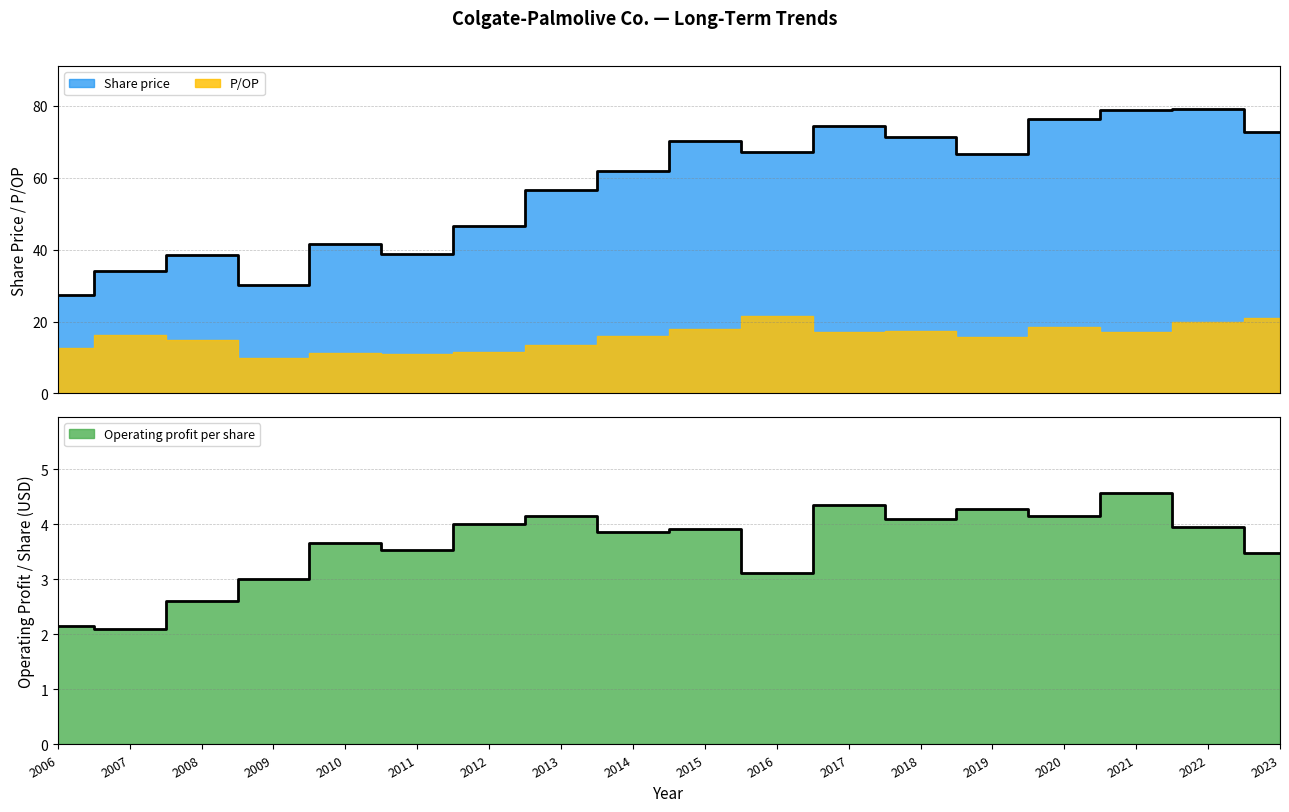

Reading left to right, extract all data points from this chart.

Share price: 2006=27.3	2007=34.2	2008=38.6	2009=30.1	2010=41.6	2011=38.8	2012=46.7	2013=56.5	2014=61.9	2015=70.2	2016=67.2	2017=74.4	2018=71.2	2019=66.7	2020=76.3	2021=78.7	2022=79.2	2023=72.8
Operating profit per share: 2006=2.1	2007=2.1	2008=2.6	2009=3.0	2010=3.7	2011=3.5	2012=4.0	2013=4.2	2014=3.9	2015=3.9	2016=3.1	2017=4.3	2018=4.1	2019=4.3	2020=4.2	2021=4.6	2022=4.0	2023=3.5